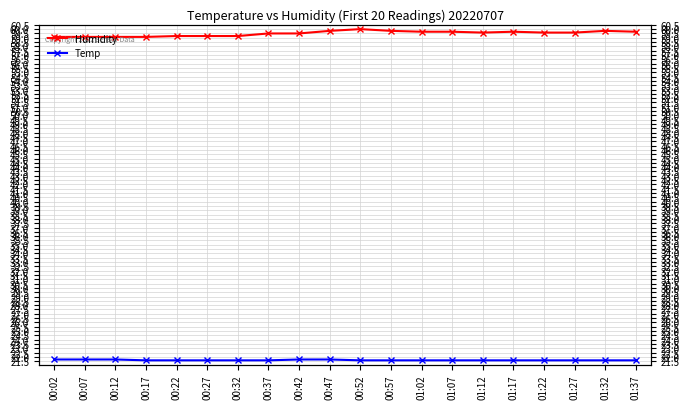

What is the total value across all series at 00:22?

80.8